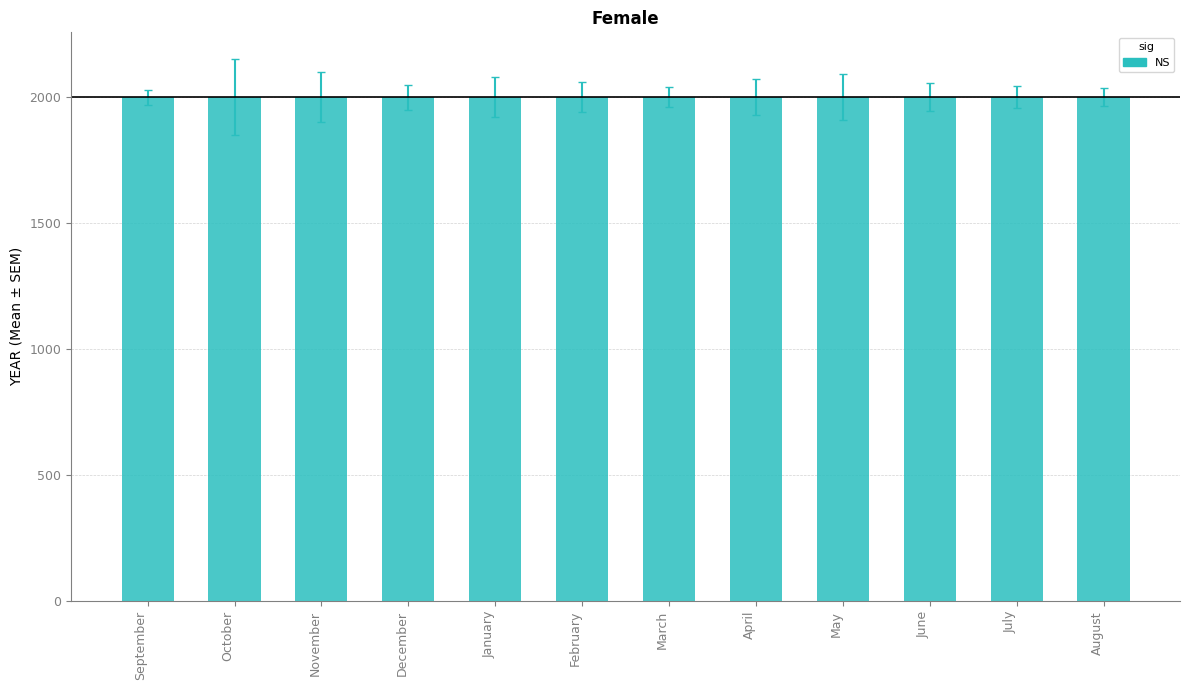

What is the label of the 7th bar from the left?

March